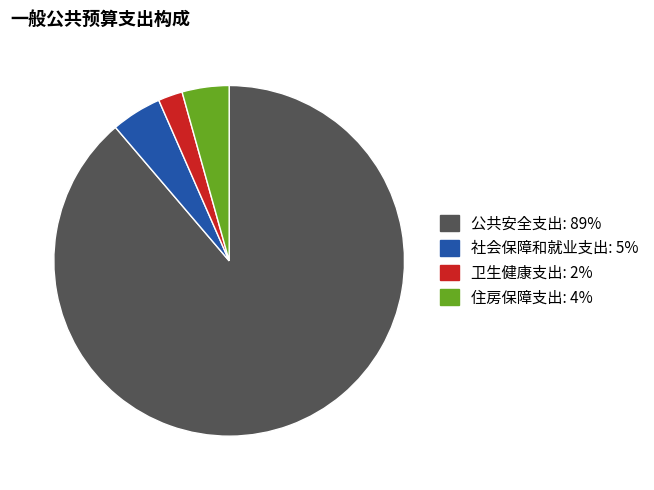

Does 公共安全支出 represent more than half of the total?

Yes